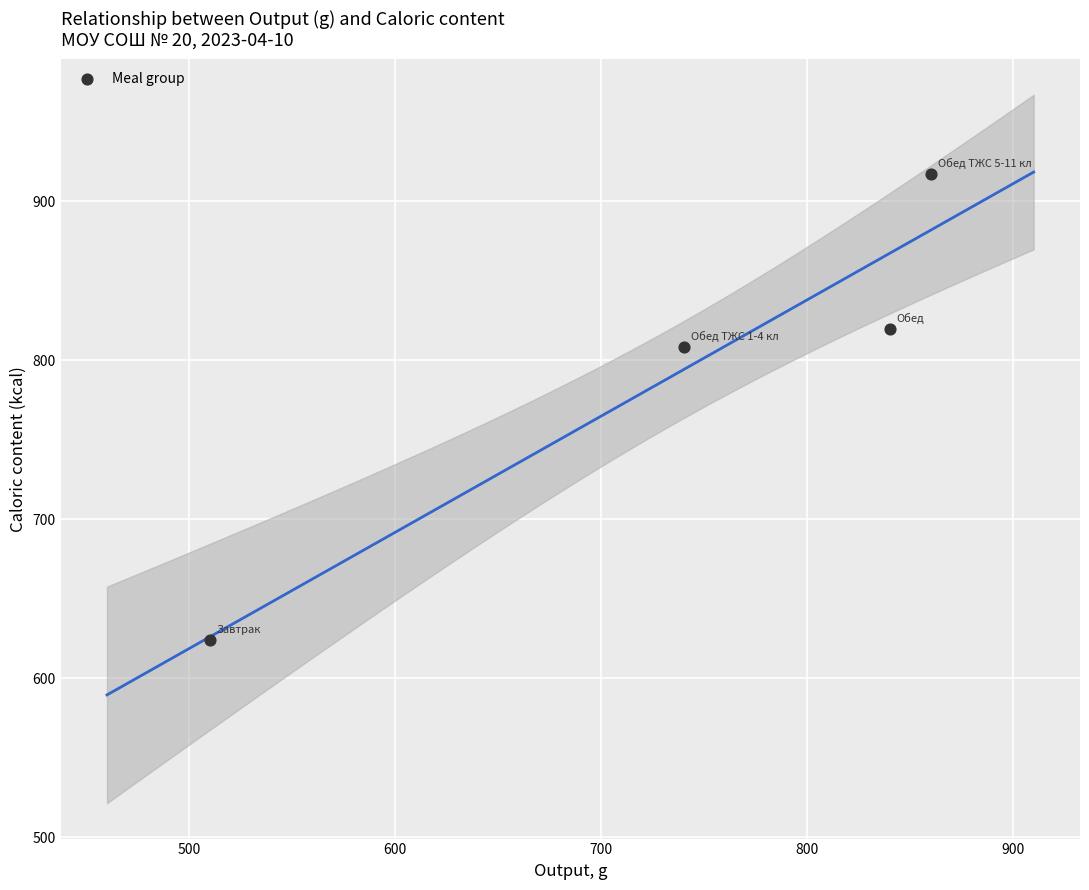

What is the range of Y values (max minus min)?

293.2